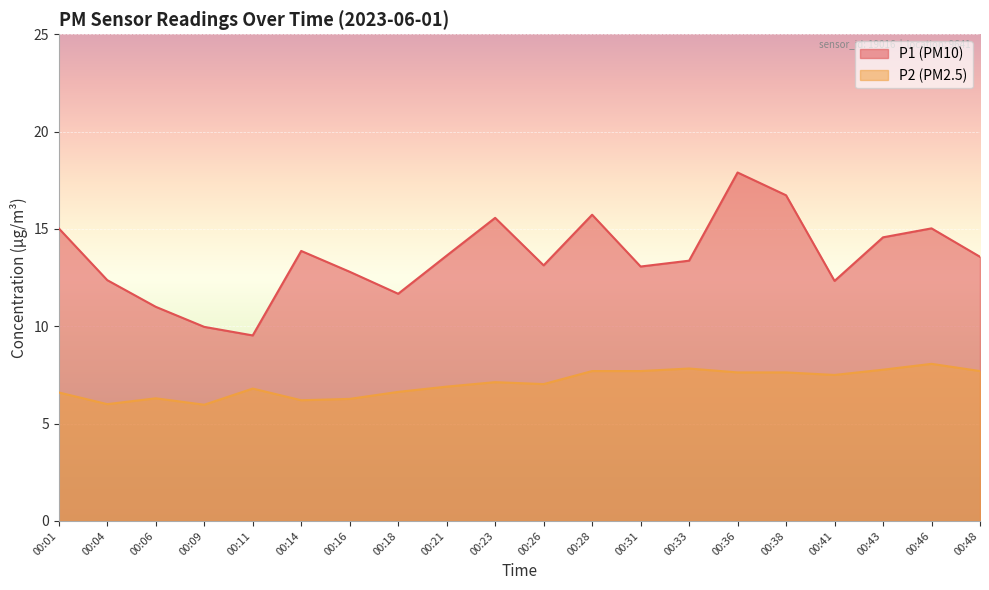

How many data points in P1 are less than 13?

7